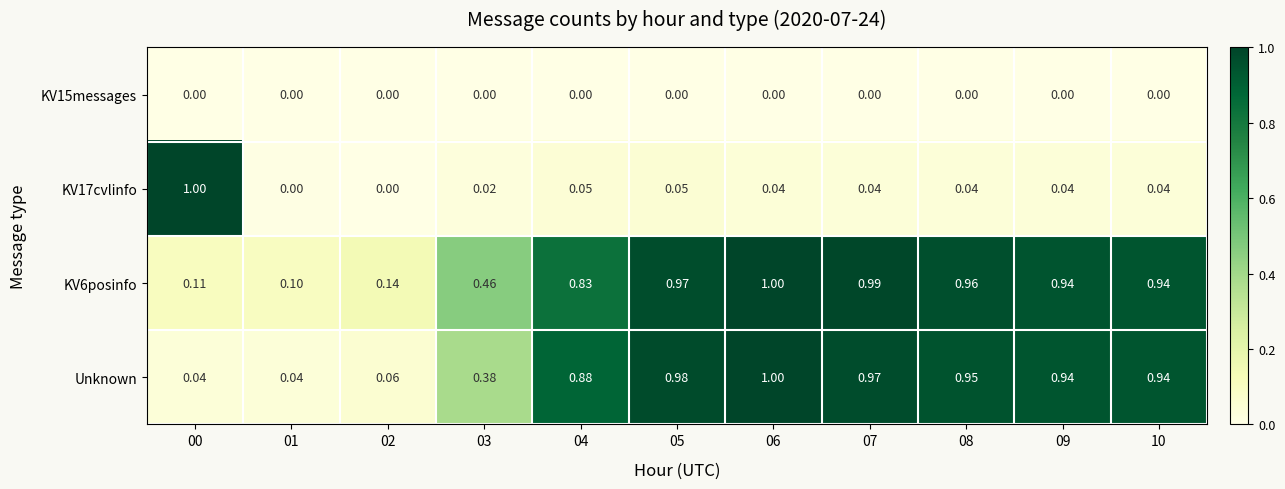

Which series has the largest total across all categories?

KV6posinfo